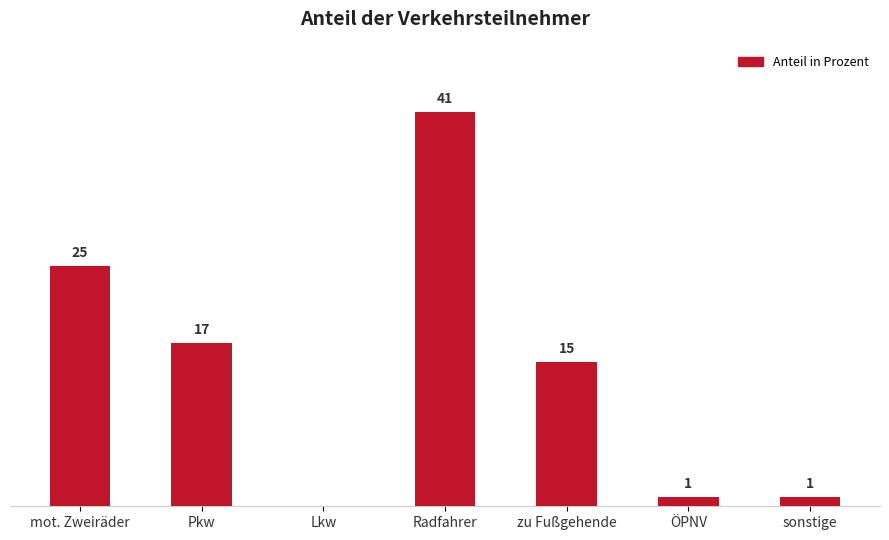

Where is the data nearest to the value 20?

Pkw